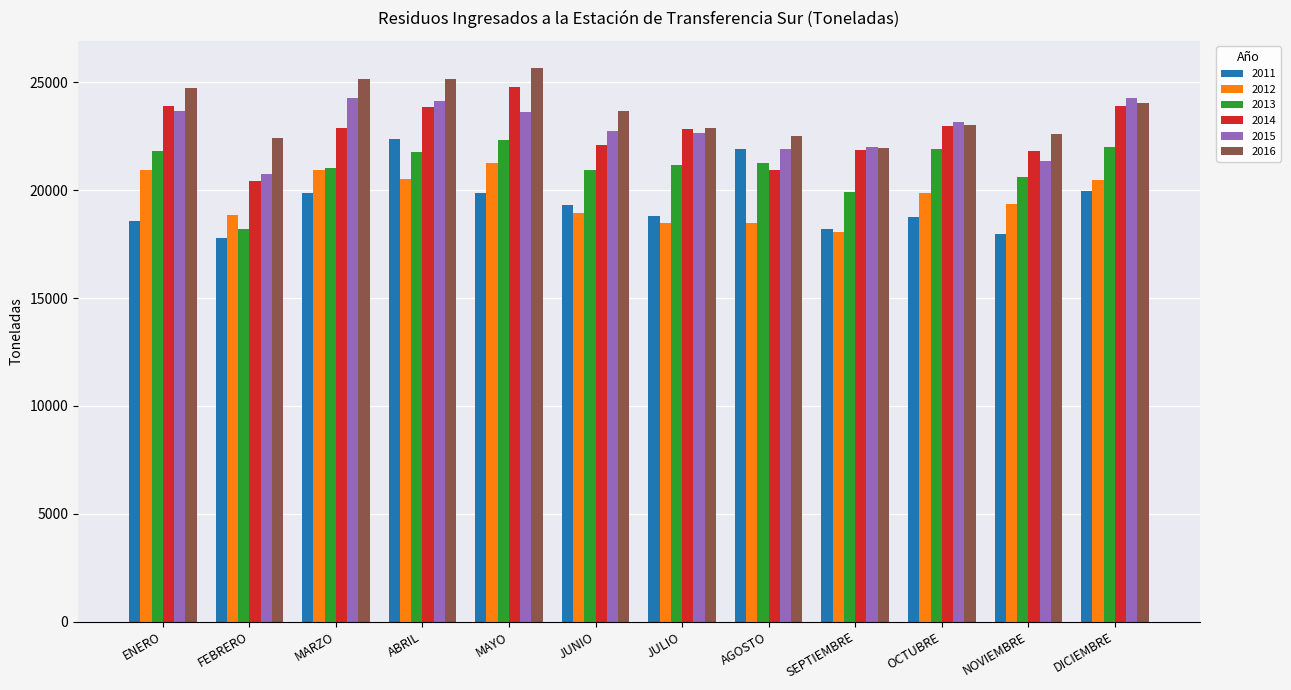

The 2011 series shows 15299.4 at ABRIL. True or false?

False